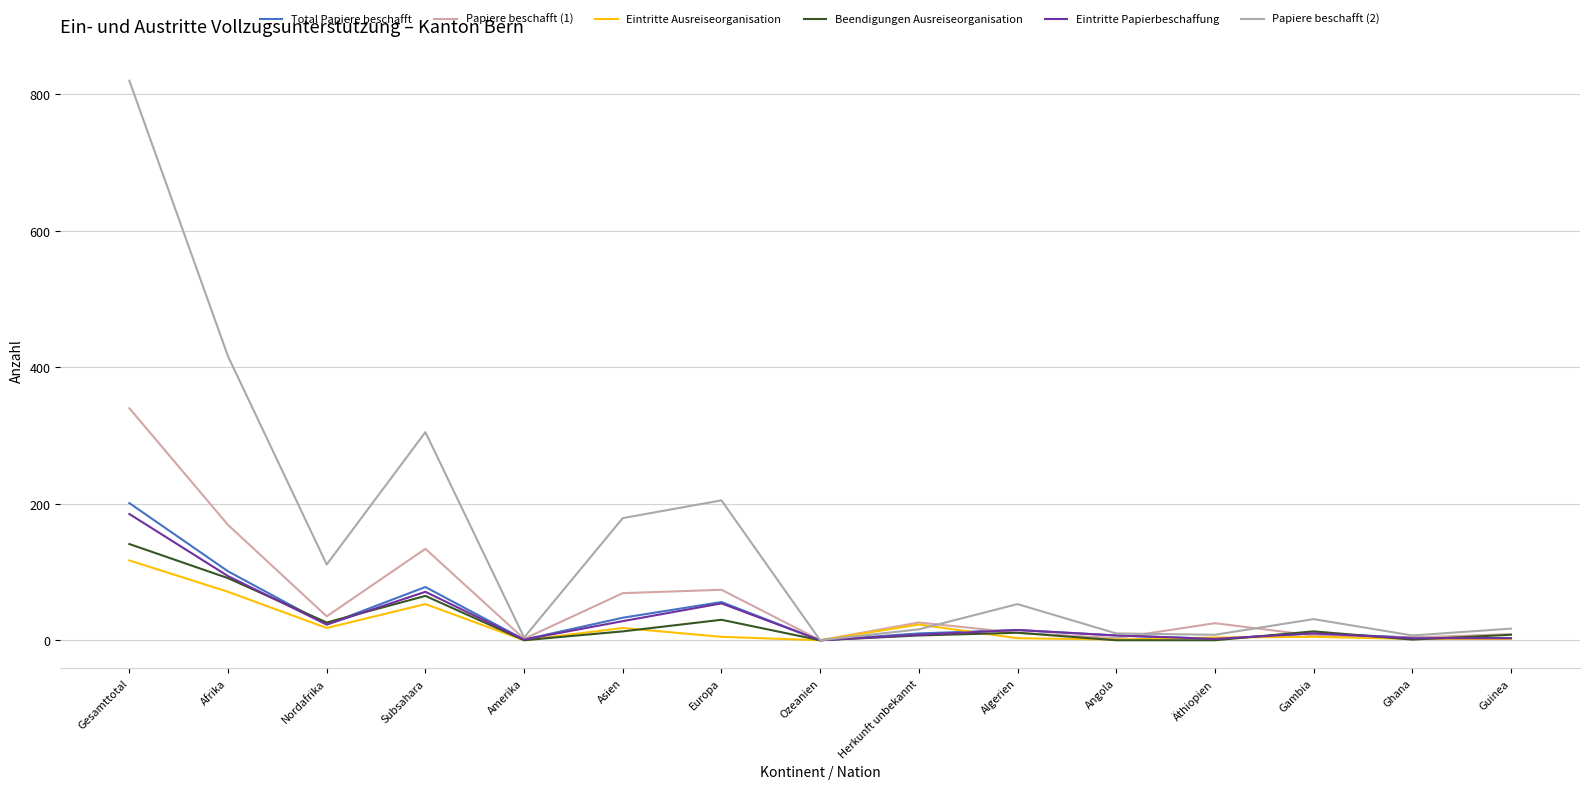

Is it true that Total Papiere beschafft equals 23 at Nordafrika?

True